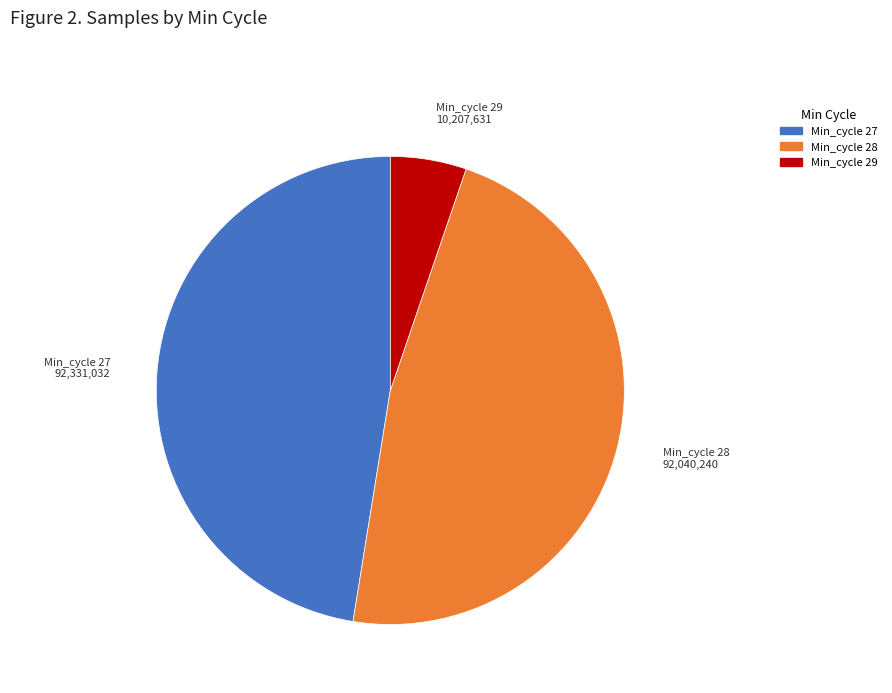

How many segments does this pie chart have?

3